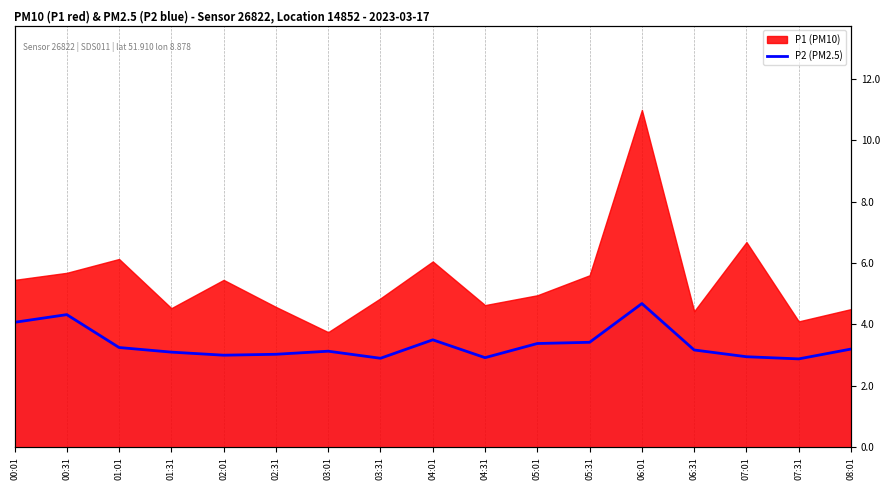

What is the ratio of the value at 07:31 to the value at 01:31?

0.9